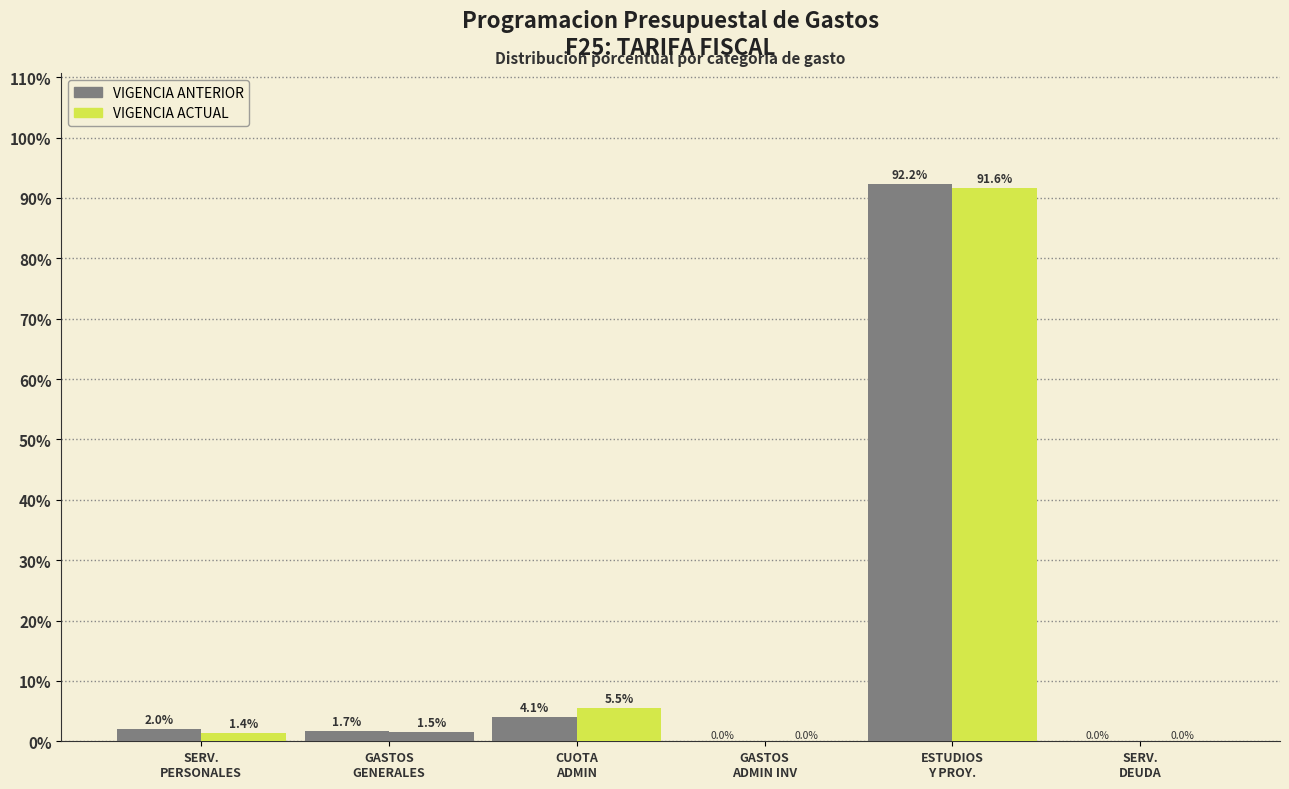

How many data points in VIGENCIA ANTERIOR are above 1?

4